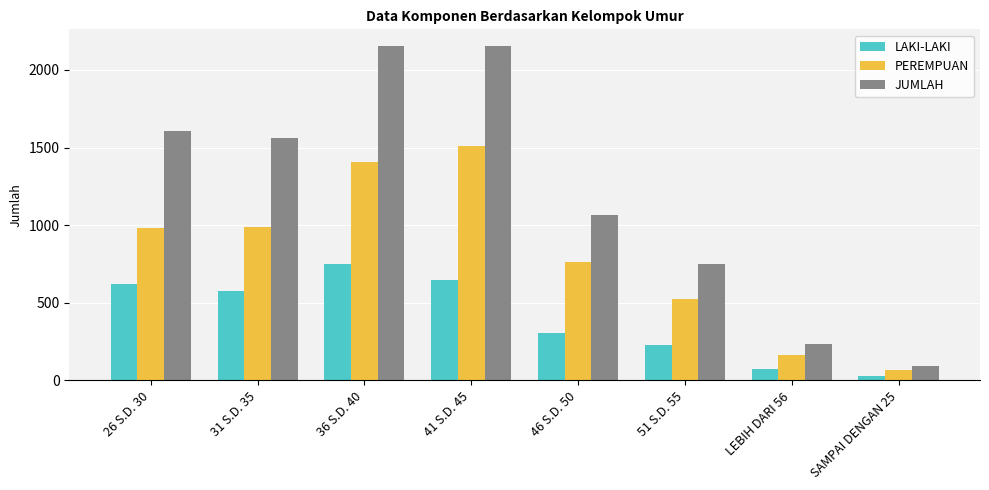

At which category does the chart reach its minimum across all series?

SAMPAI DENGAN 25